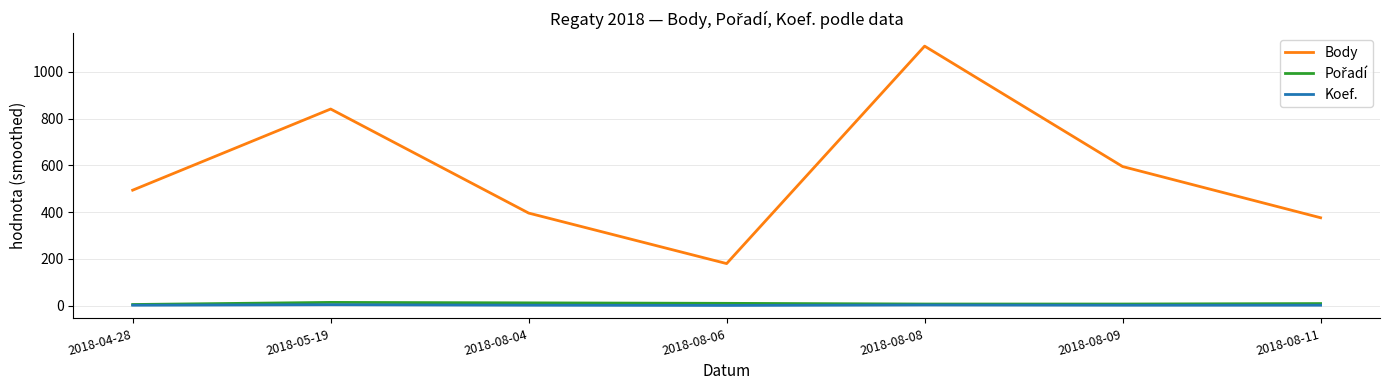

True or false: Koef. and Body cross at least once.

False